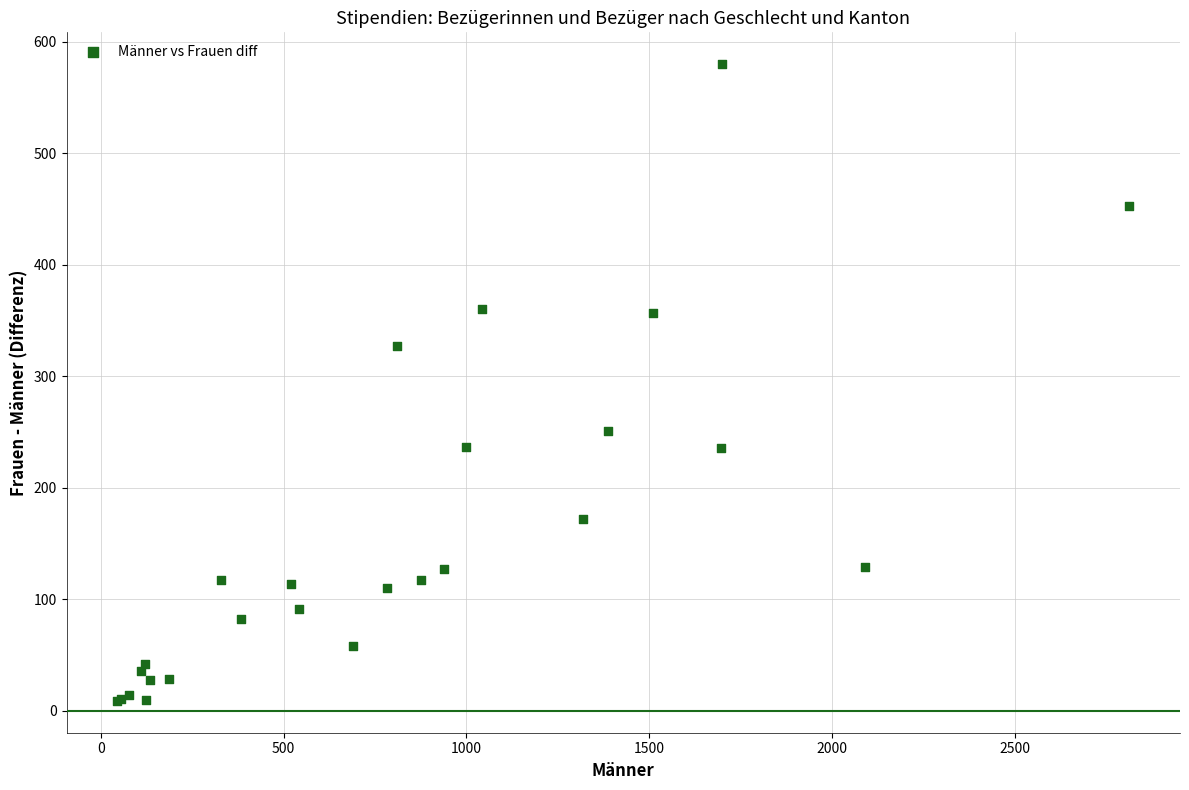

What Y value in the scatter plot is closest to 294?

327